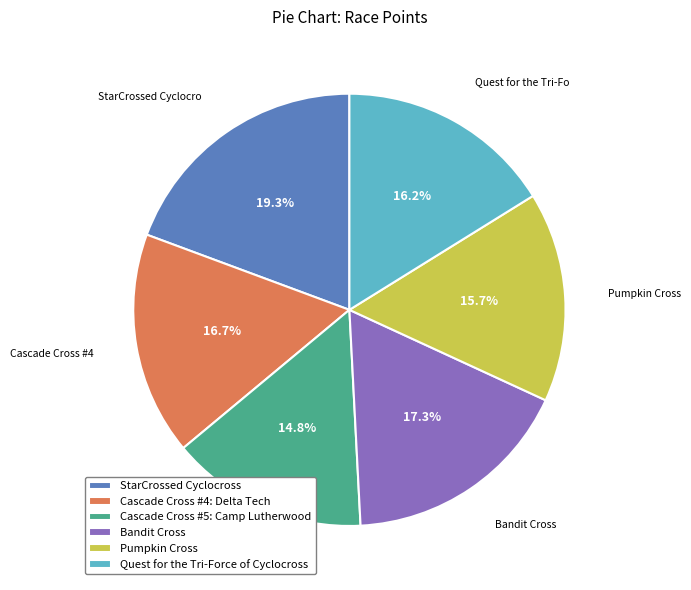

Is there any slice that represents more than half of the pie?

No